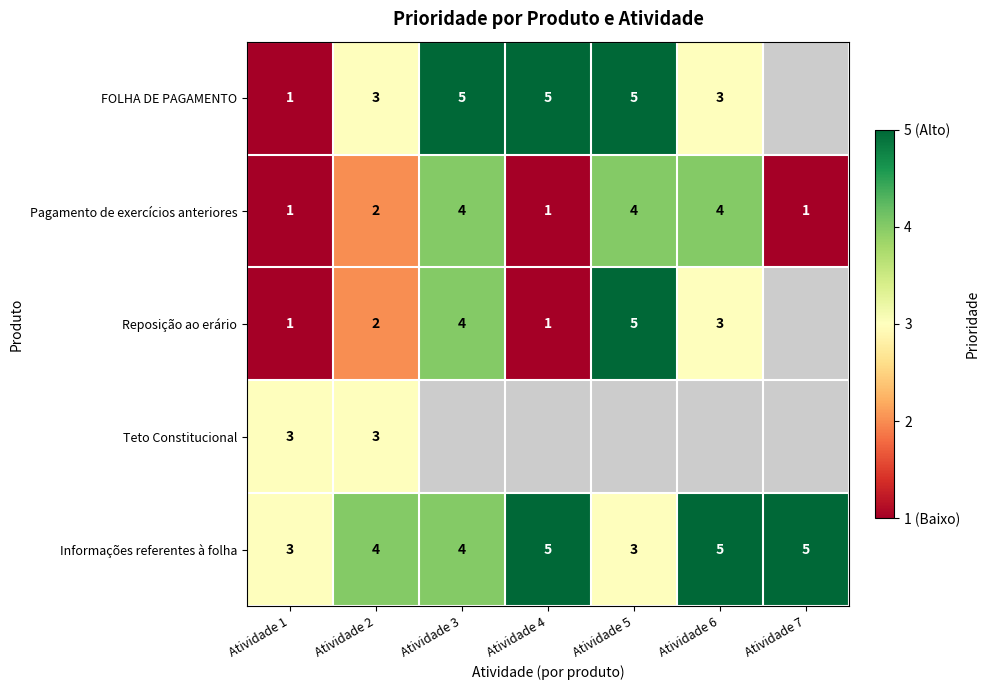

True or false: Informações referentes à folha has a value of 5 at Atividade 4.

True